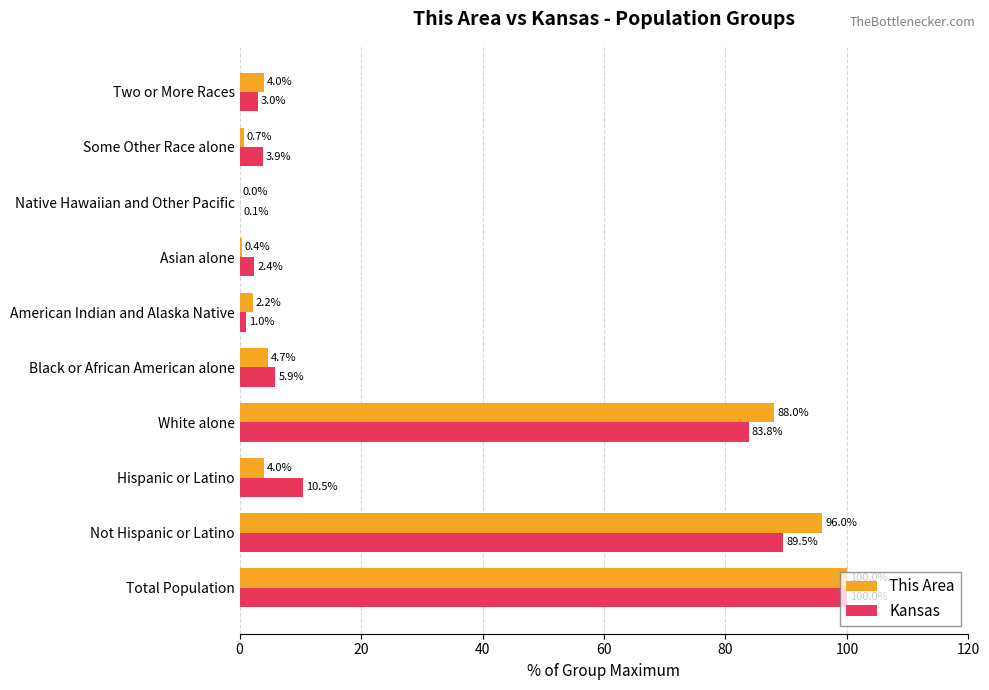

Which series changed the most between Black or African American alone and Native Hawaiian and Other Pacific?

Kansas